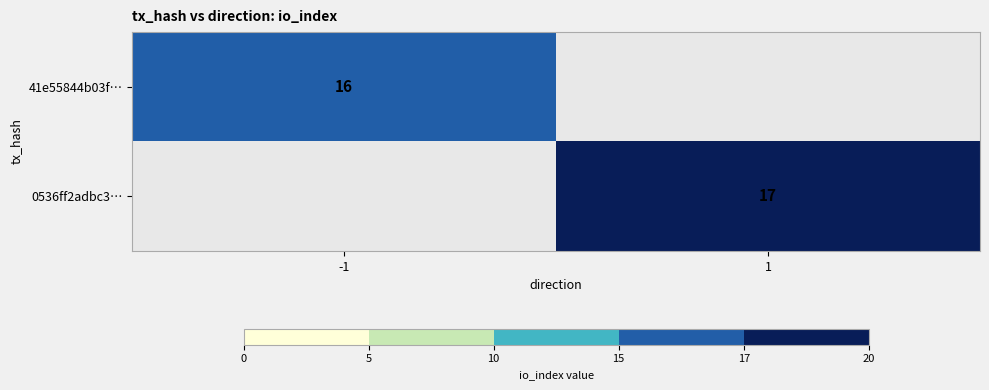

Is it true that 41e55844b03f… equals 4 at -1?

False